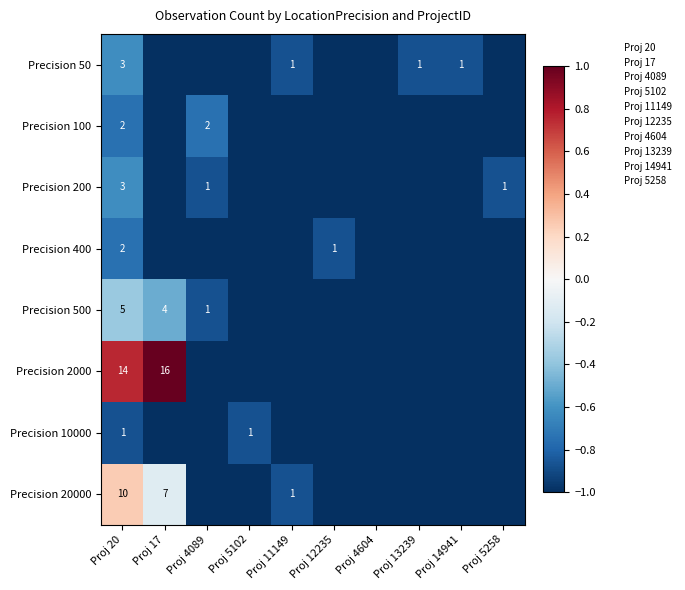

The Precision 50 series shows 0 at Proj 11149. True or false?

False